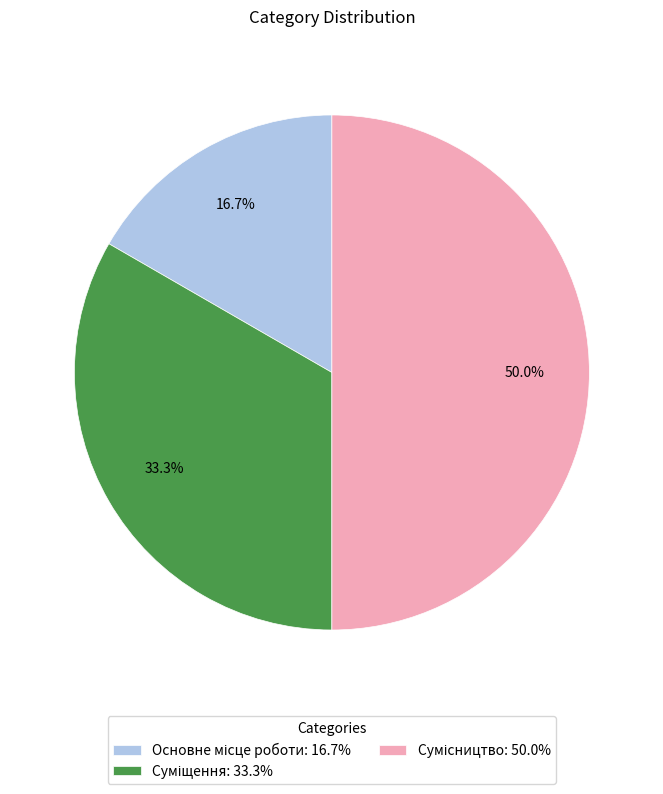

Is it true that Суміщення is 33% of the pie?

True